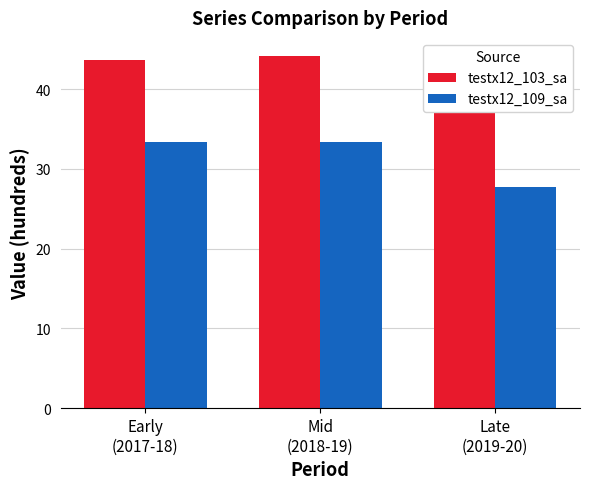

What is the sum of the testx12_109_sa values at Early
(2017-18) and Mid
(2018-19)?

66.8